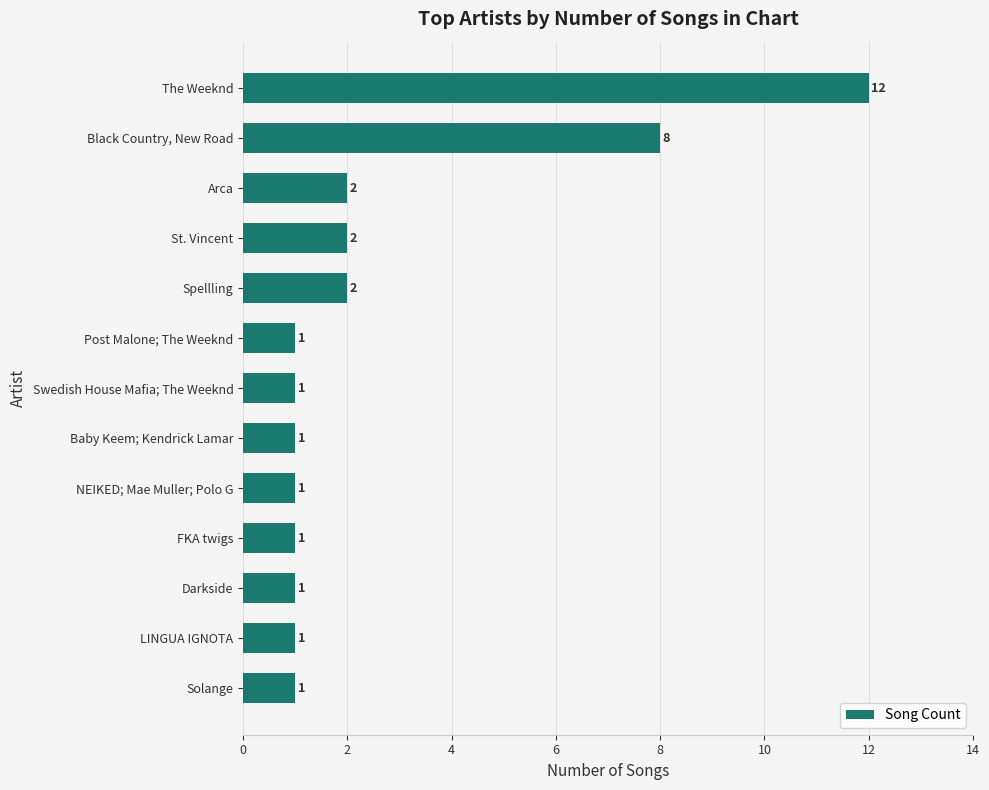

Which label corresponds to the largest value in the chart?

The Weeknd